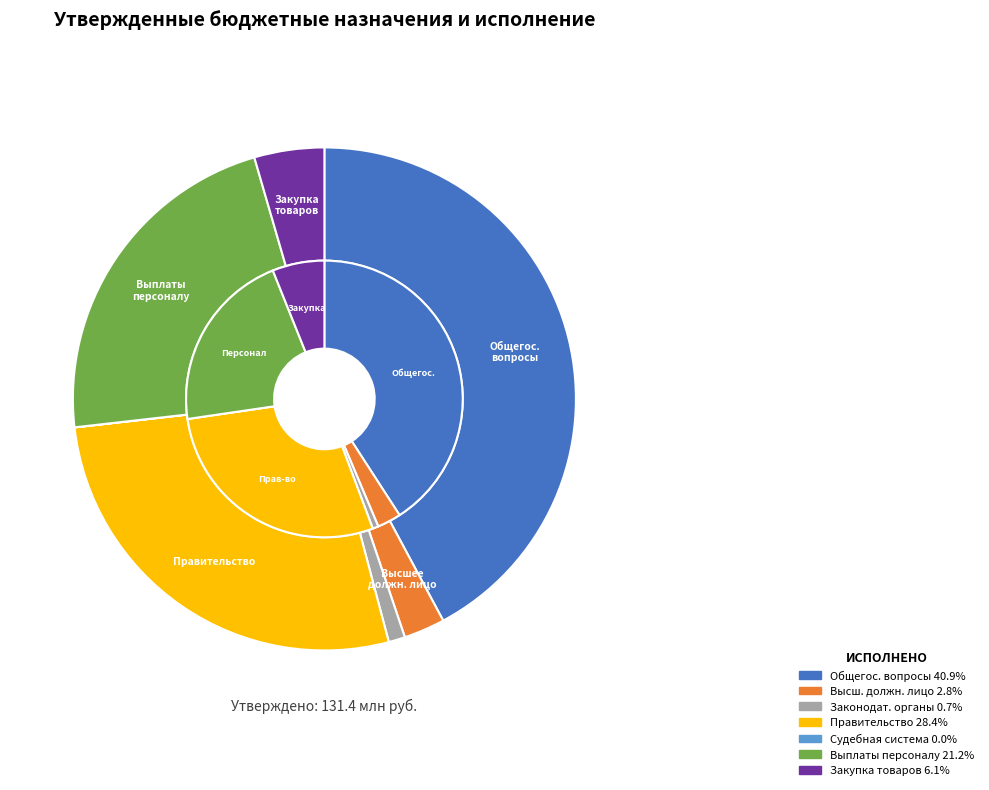

To the nearest percent, what is the combined percentage of ОБЩЕГОСУДАРСТВЕННЫЕ ВОПРОСЫ and Функционирование Правительства?

69%